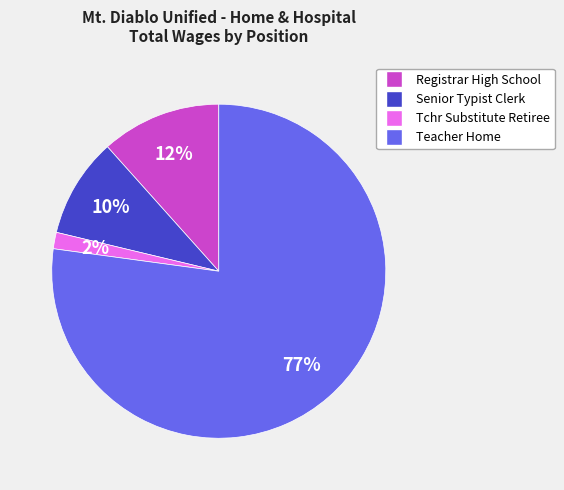

True or false: Teacher Home accounts for 77% of the total.

True